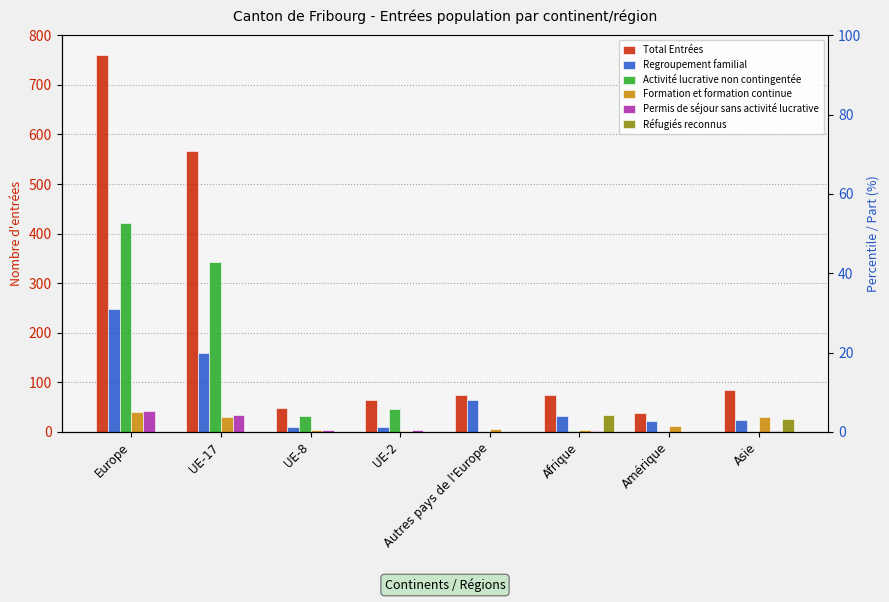

List the labels in order of Permis de séjour sans activité lucrative value, smallest first.

Autres pays de l'Europe, Amérique, Afrique, Asie, UE-8, UE-2, UE-17, Europe